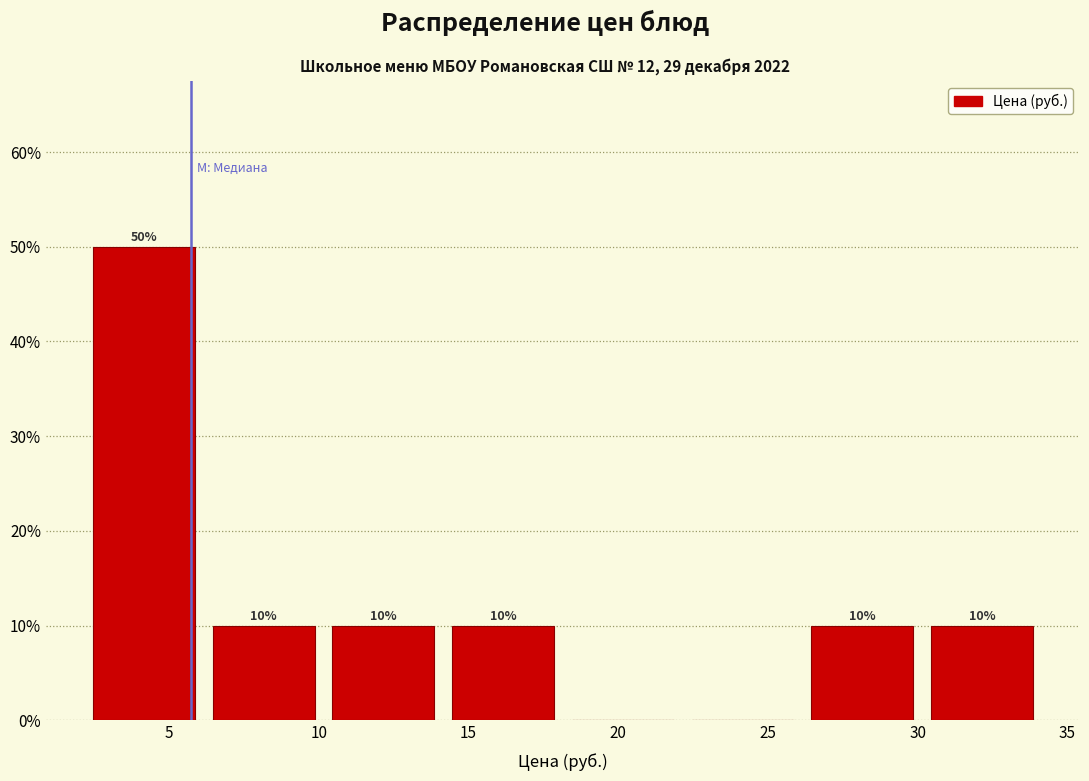

Which range on the x-axis has the tallest bar?

2 to 6